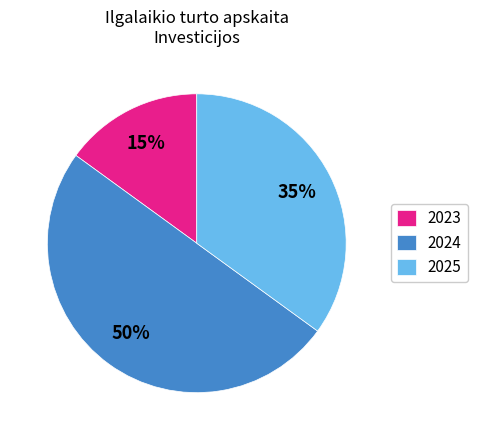

How many slices are in this pie chart?

3